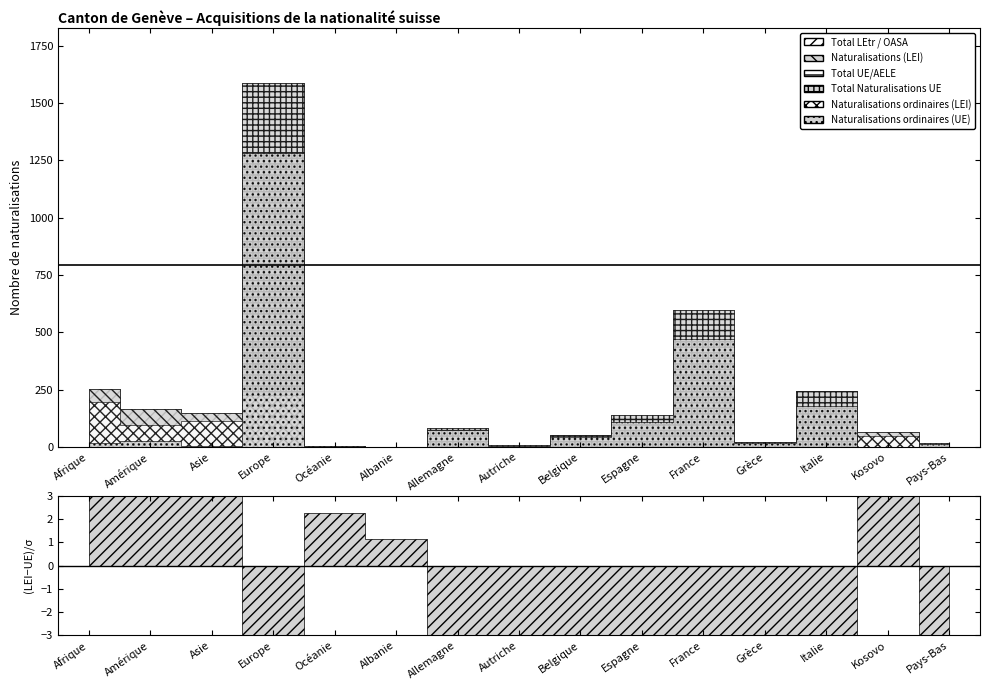

What is the difference between the maximum and minimum values in the Total Naturalisations UE series?

1587